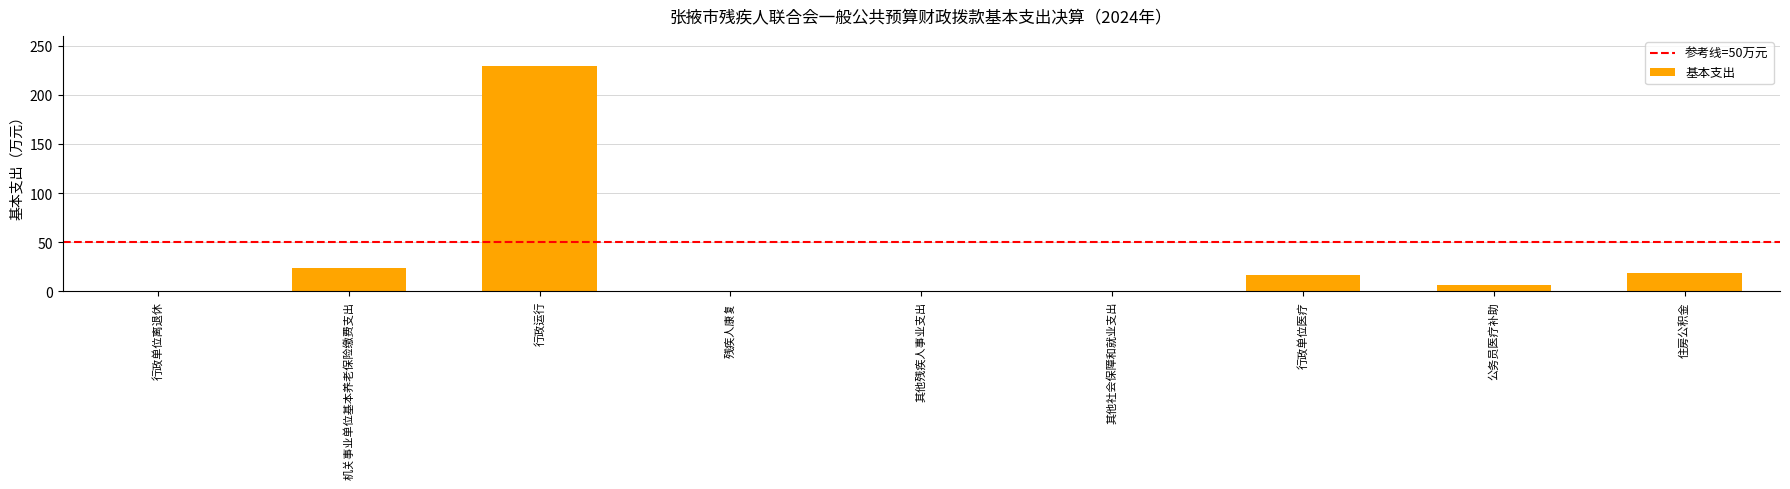

Are the bars horizontal?

No